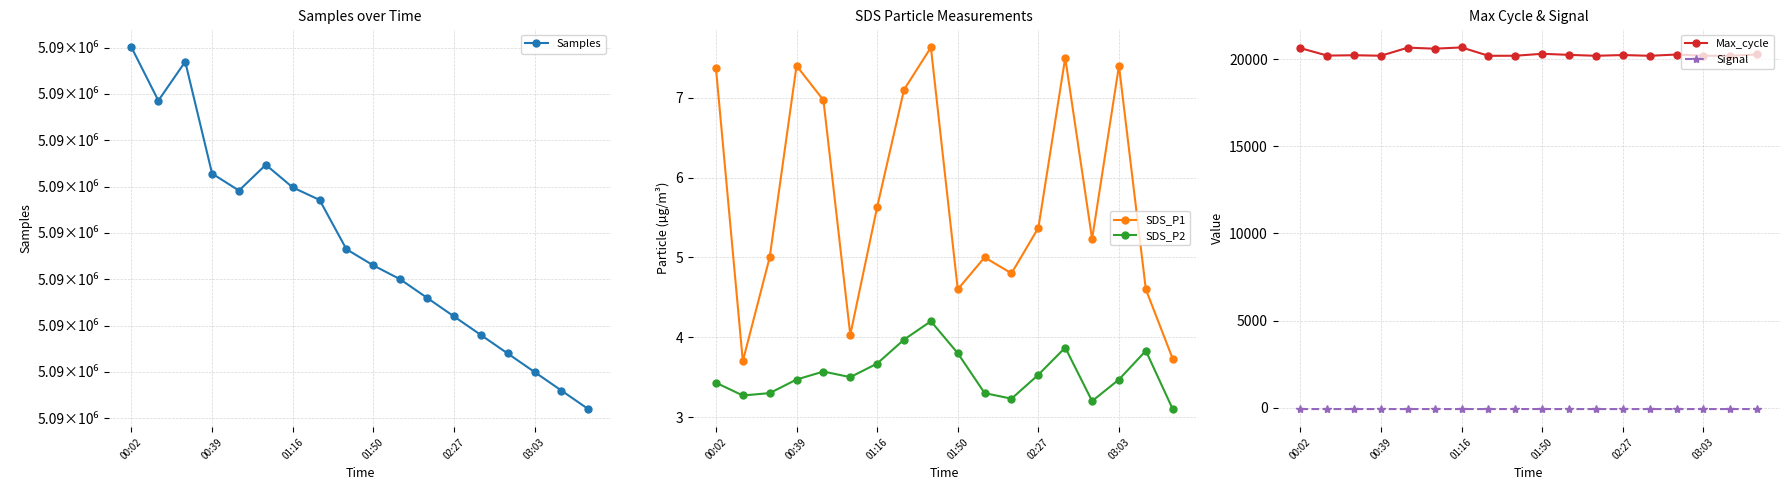

What is the maximum value for Max_cycle?

20677